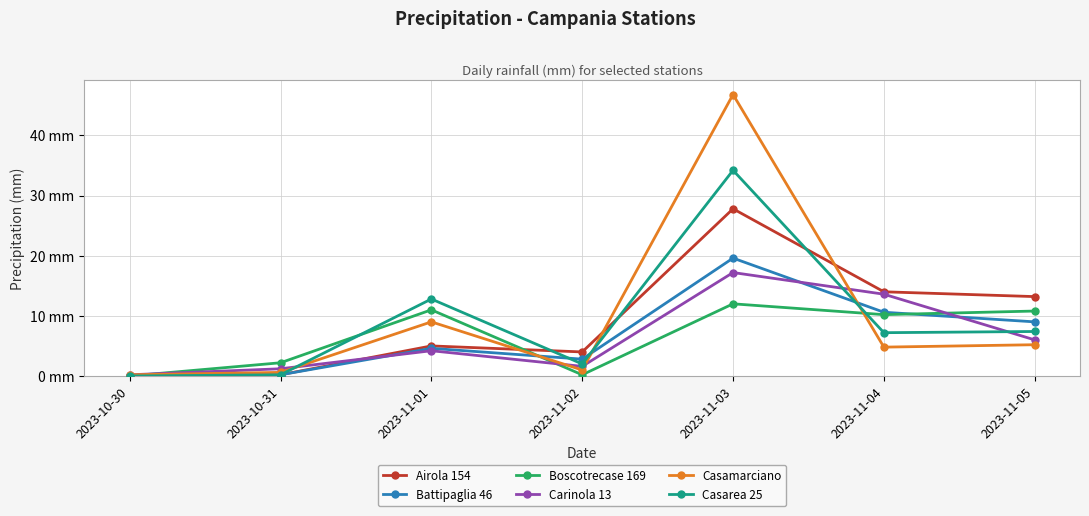

What is the sum of the Casarea 25 values at 2023-11-05 and 2023-11-04?

14.6